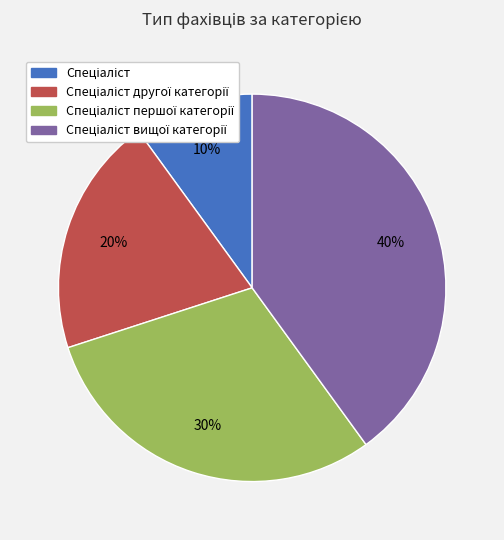

Does any single category account for the majority?

No